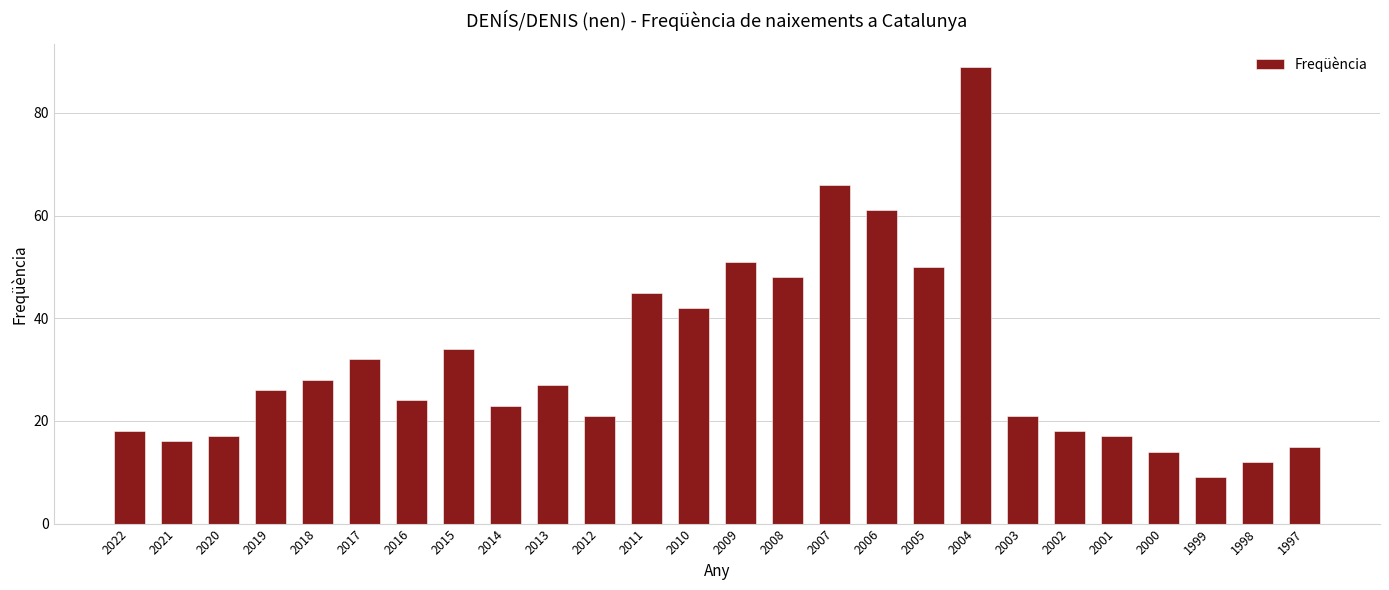

What is the difference between the maximum and minimum values?

80